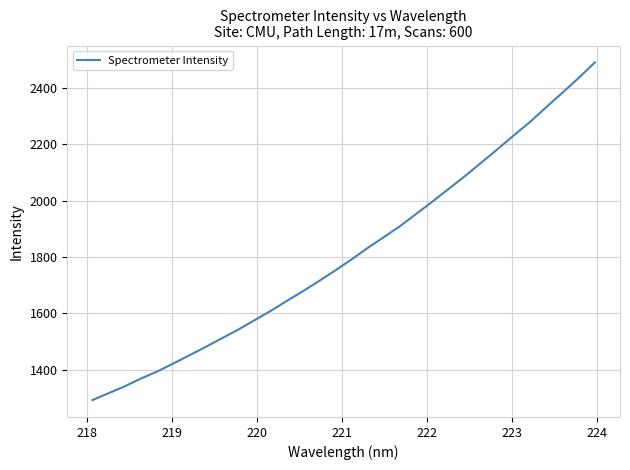

What is the difference between the maximum and minimum values?

1199.6